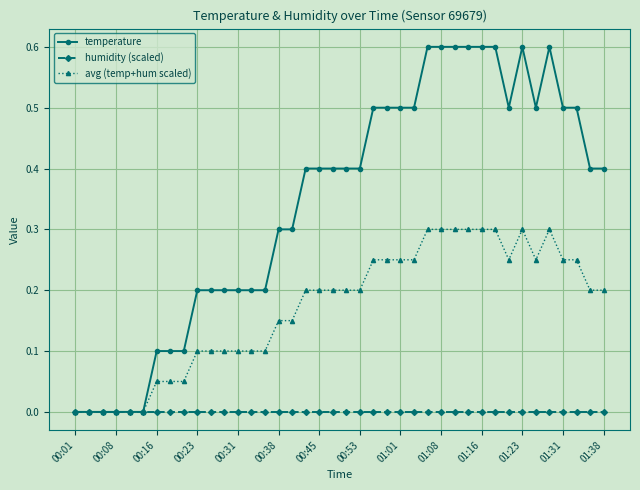

List the series in order of their peak value, highest first.

temperature, avg (temp+hum scaled), humidity (scaled)